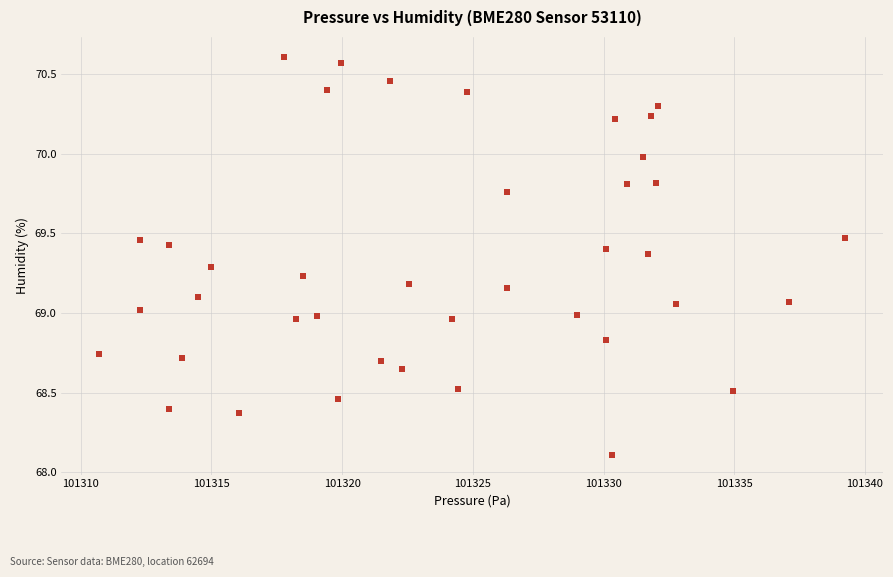

What is the range of Y values (max minus min)?

2.5